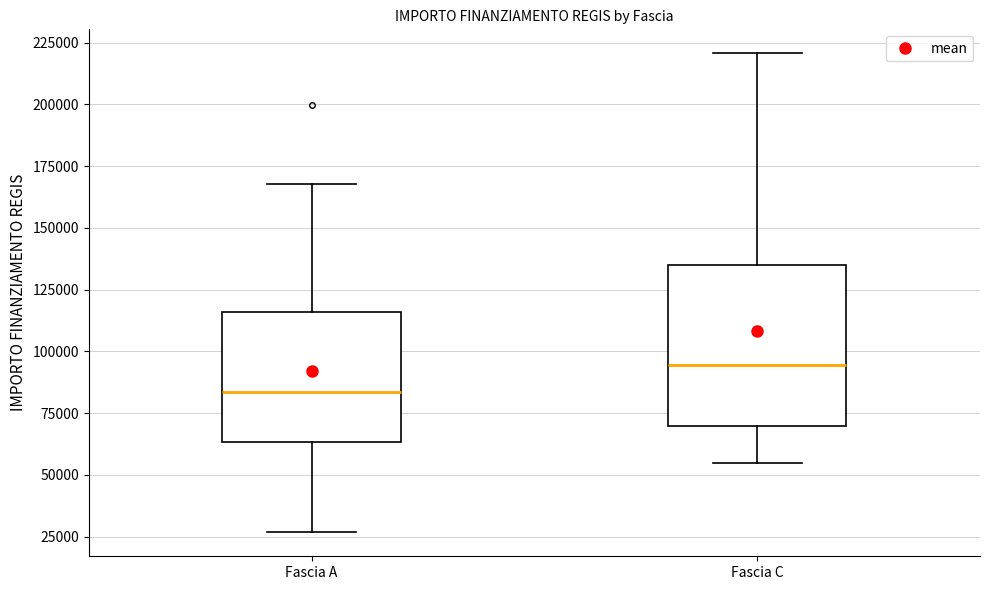

Which box has the lowest median line?

Fascia A